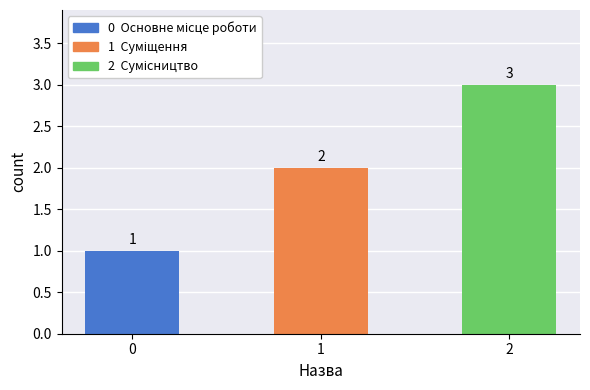

List the labels in order of value, smallest first.

0, 1, 2